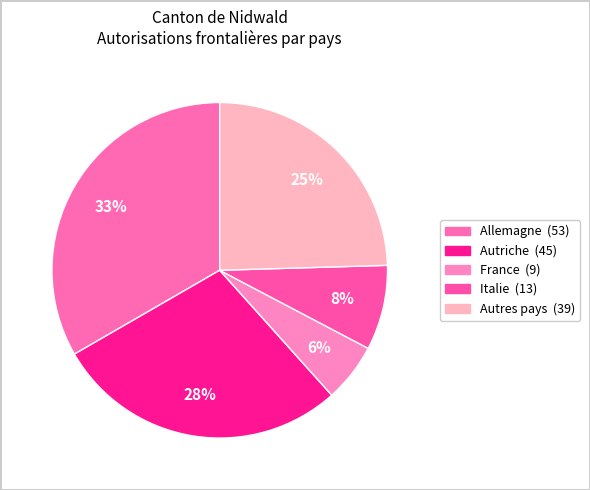

How many segments does this pie chart have?

5